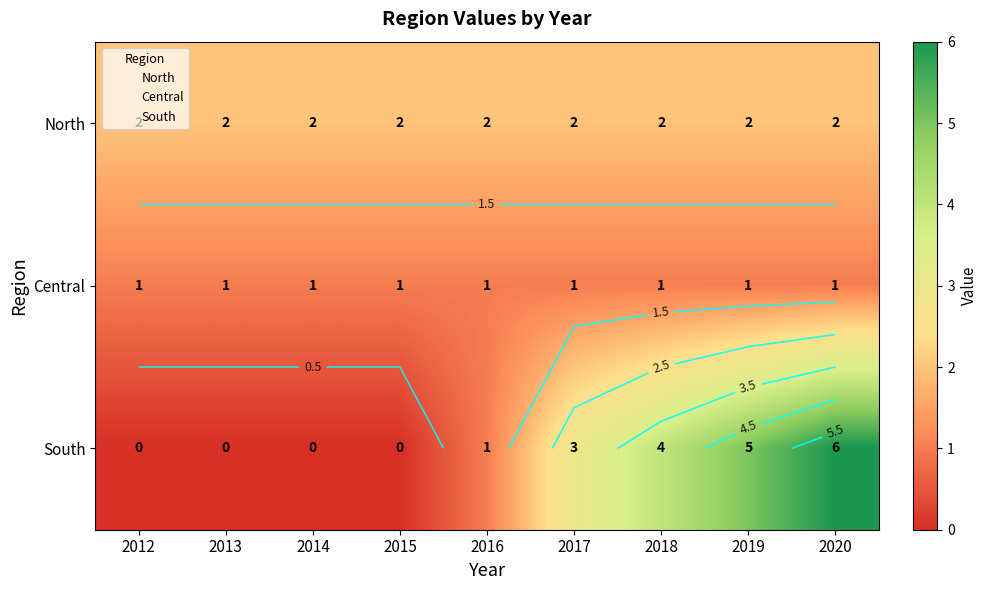

Rank the series by their maximum value, from highest to lowest.

South, North, Central